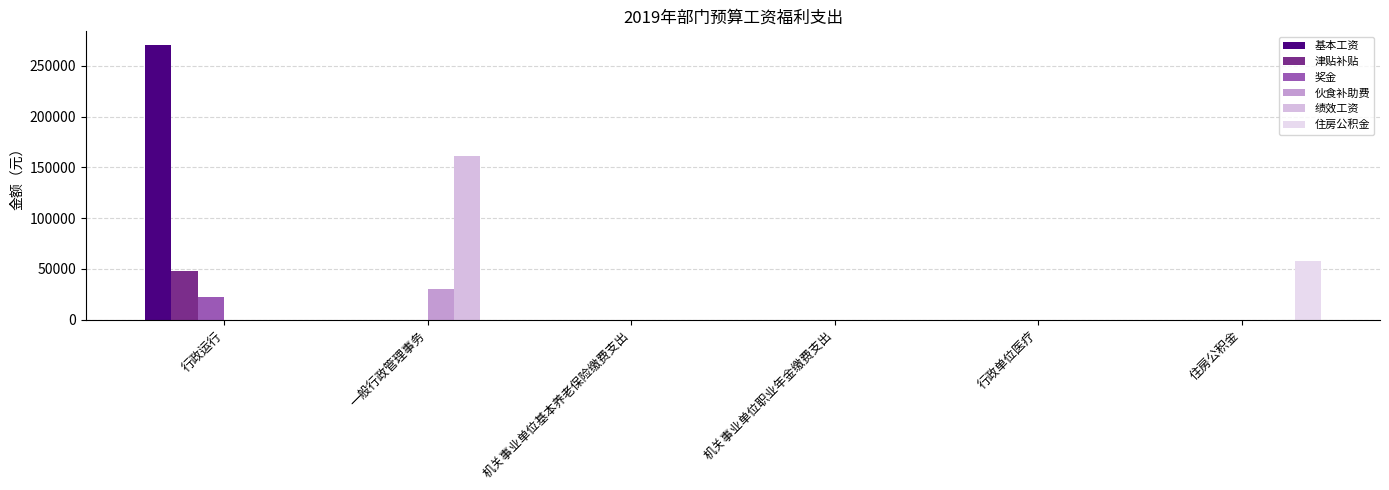

Are the bars horizontal?

No